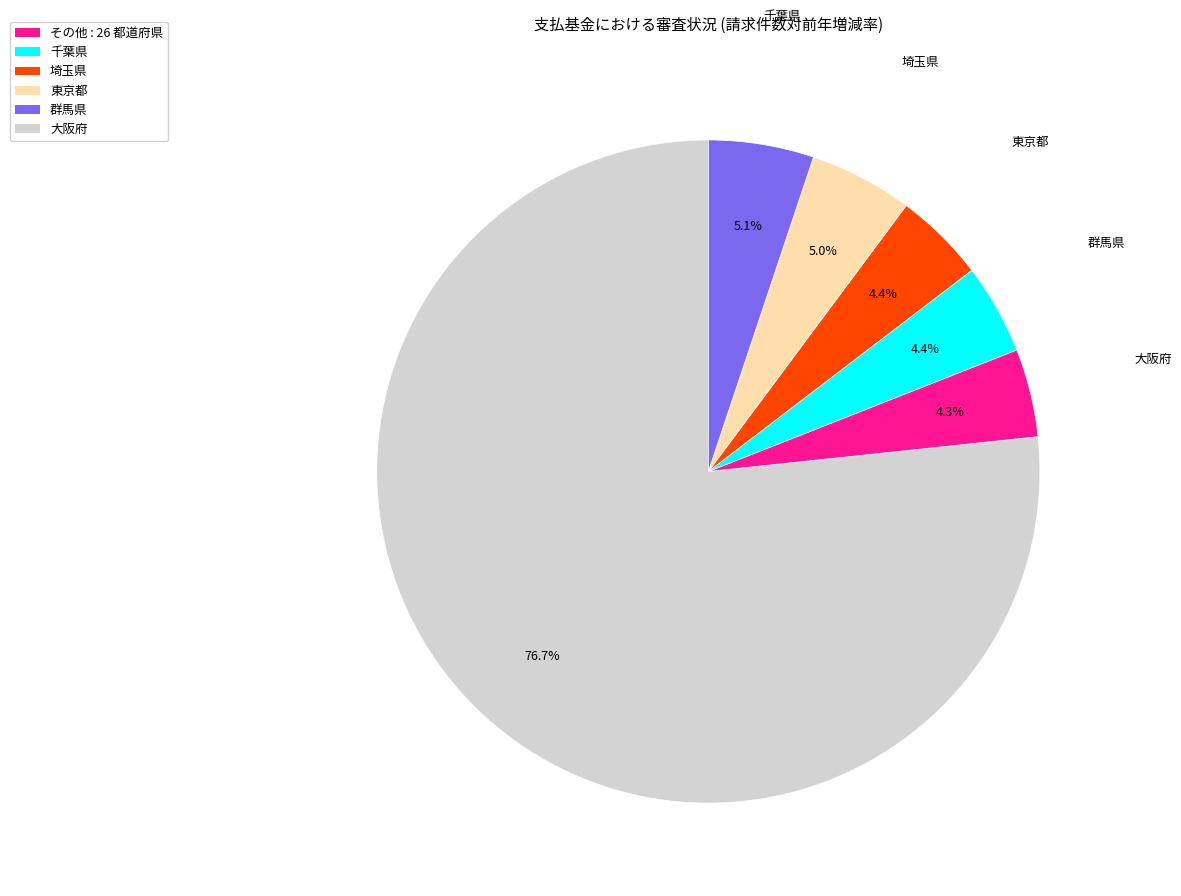

What is the total percentage of 群馬県 and 埼玉県?

9.4%